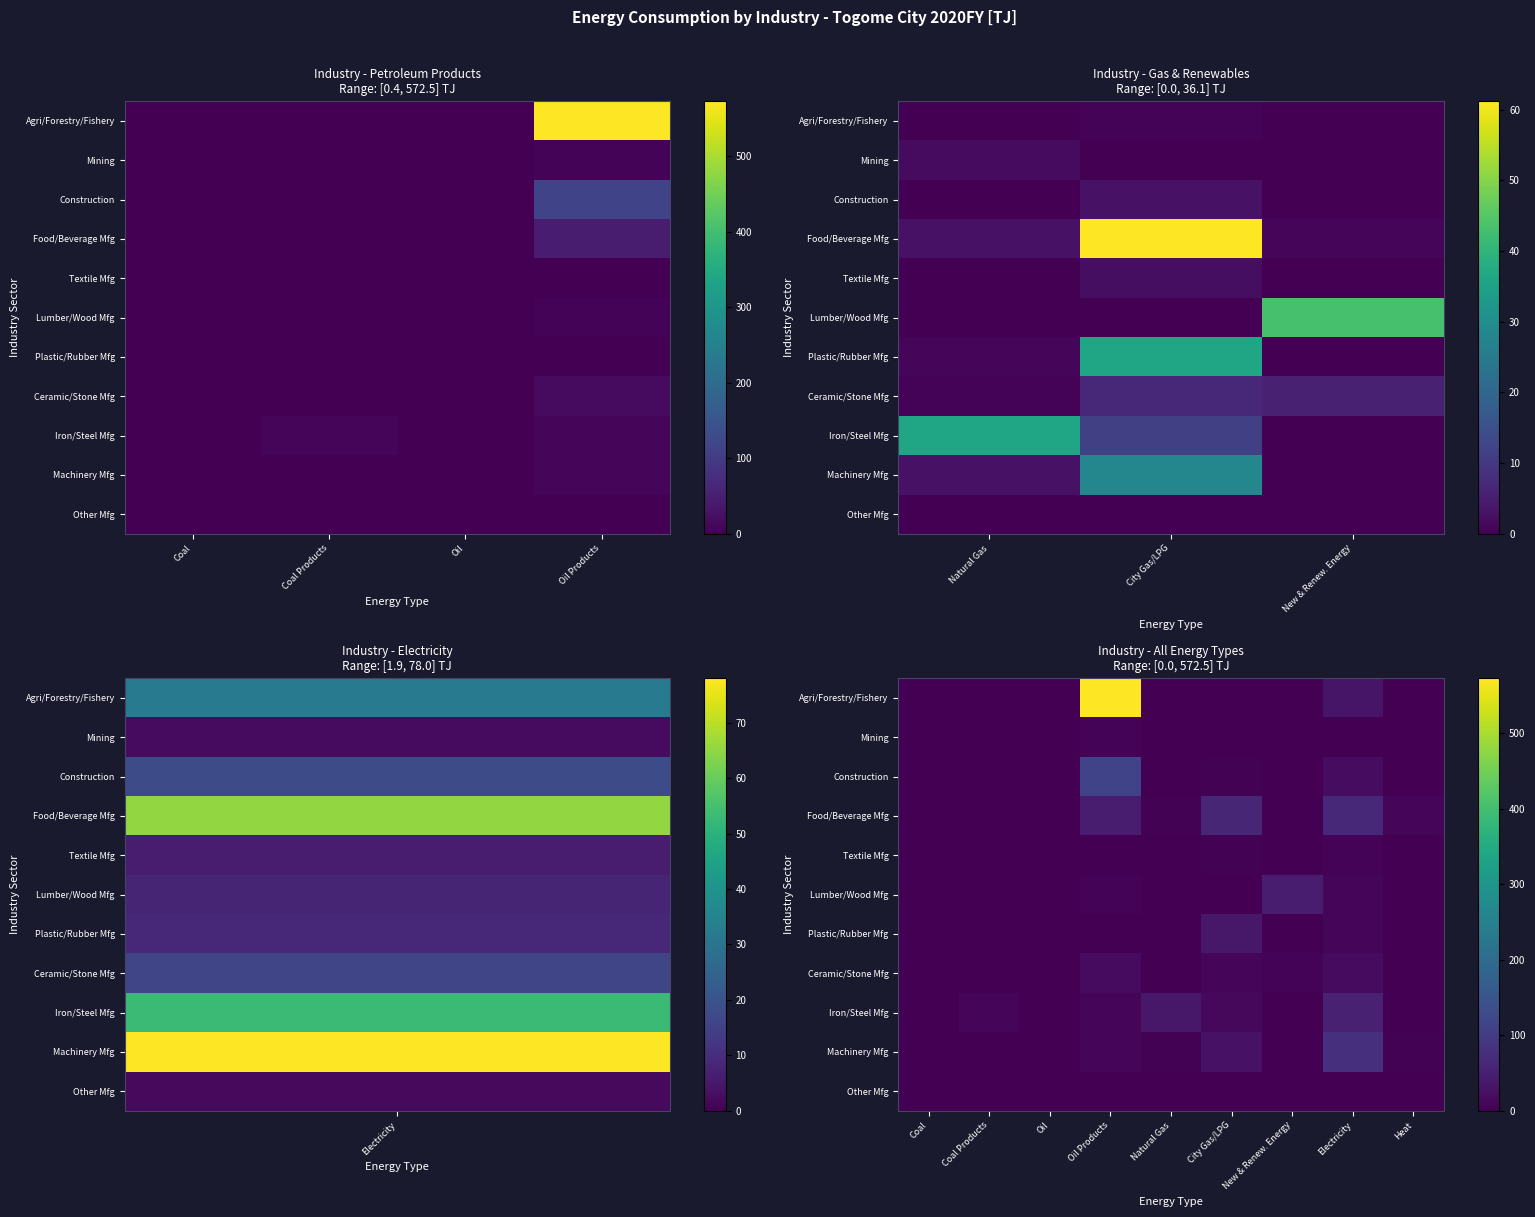

The value of Construction at Heat is -63.5. True or false?

False